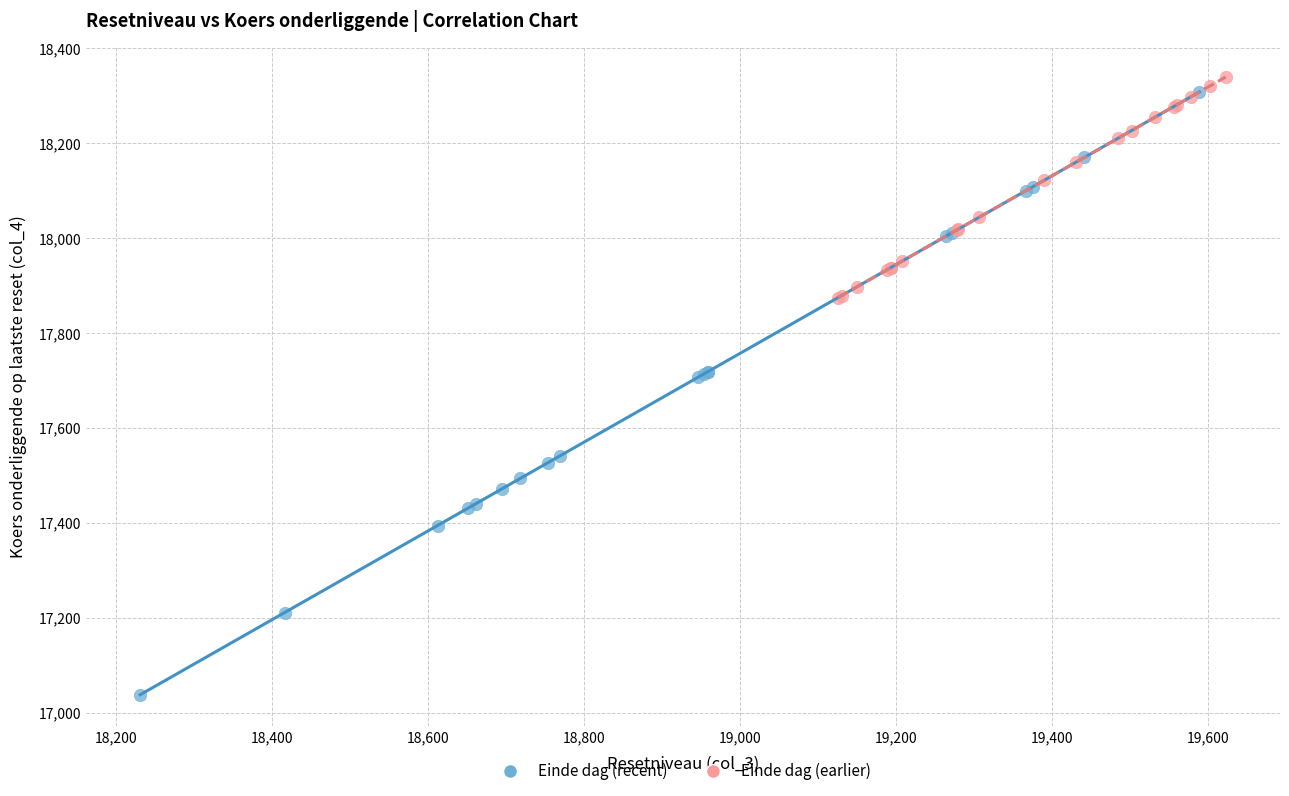

Which series has the largest Y range (max minus min)?

Einde dag (recent)